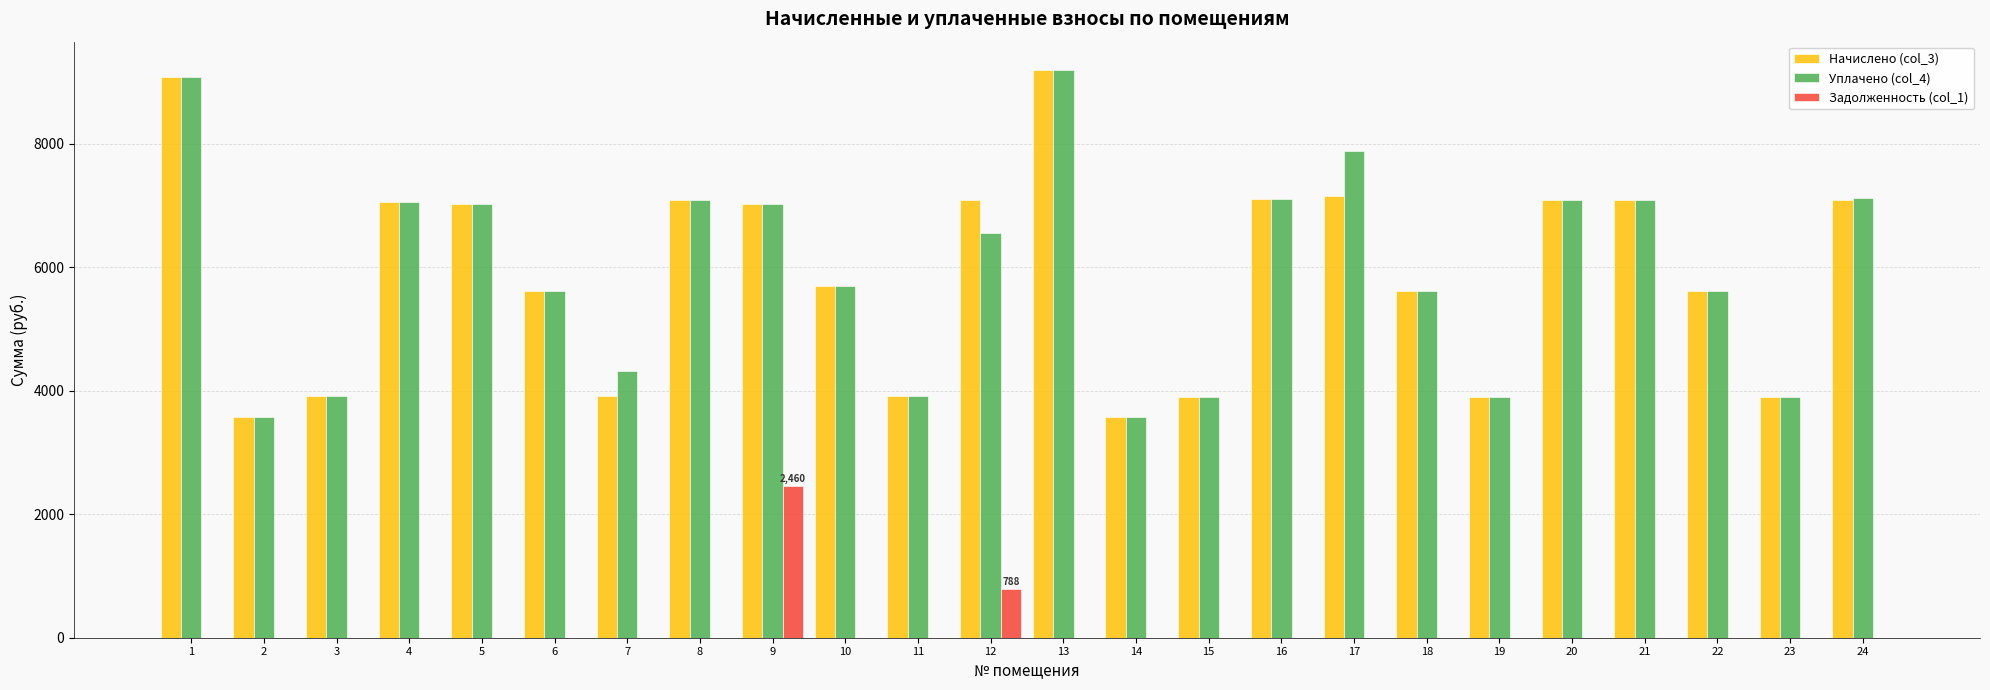

What is the spread (max minus min) of values at 22?

5610.2